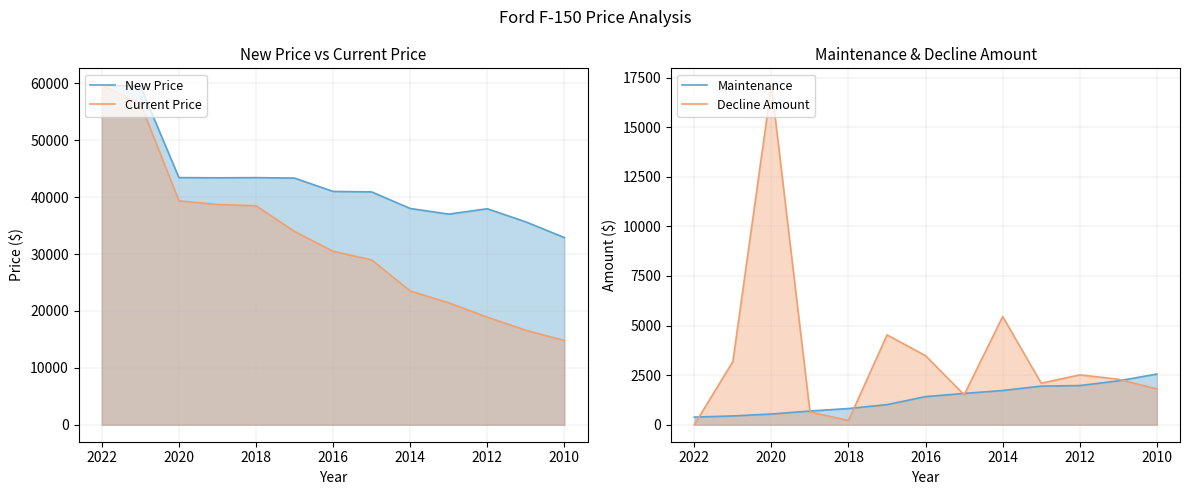

What is the difference between the second highest and second lowest values in the Current Price series?

39855